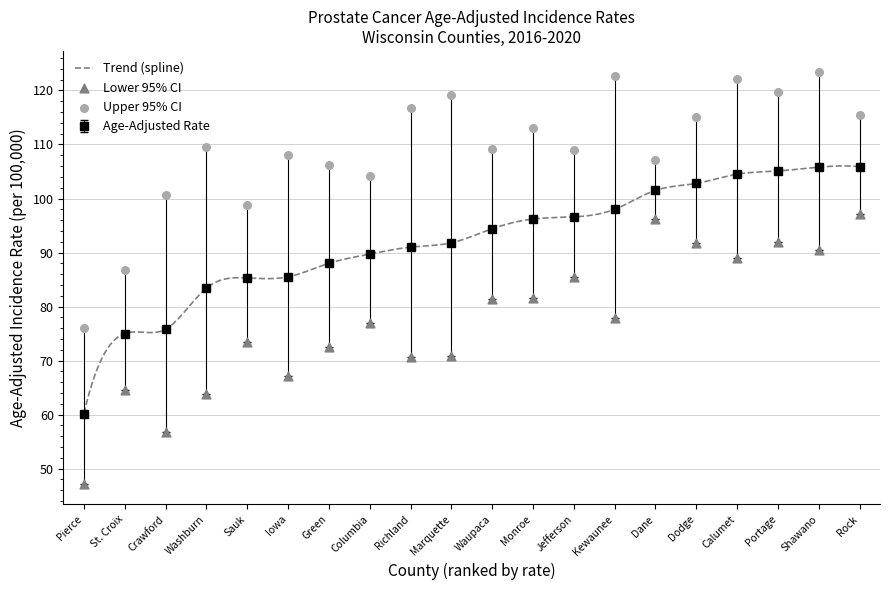

Which series reaches the minimum Y coordinate?

Lower 95% CI